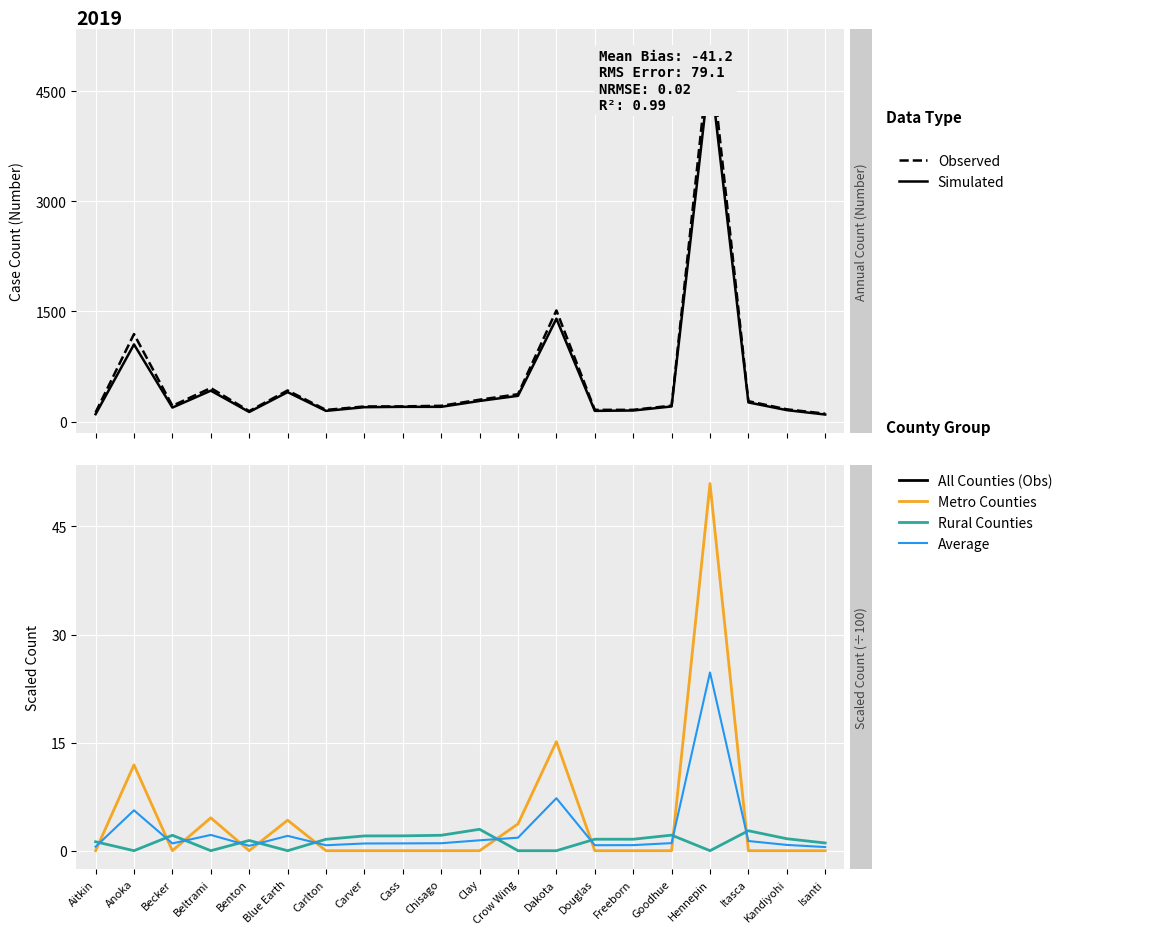

What value does the Metro Counties series have at Anoka?

11.9